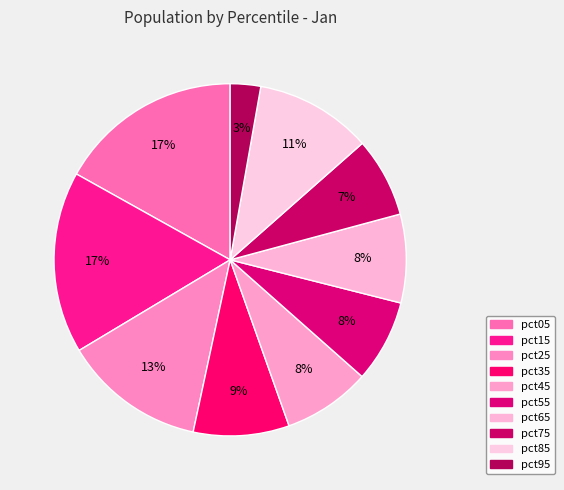

To the nearest percent, what percentage of the pie is pct95?

3%